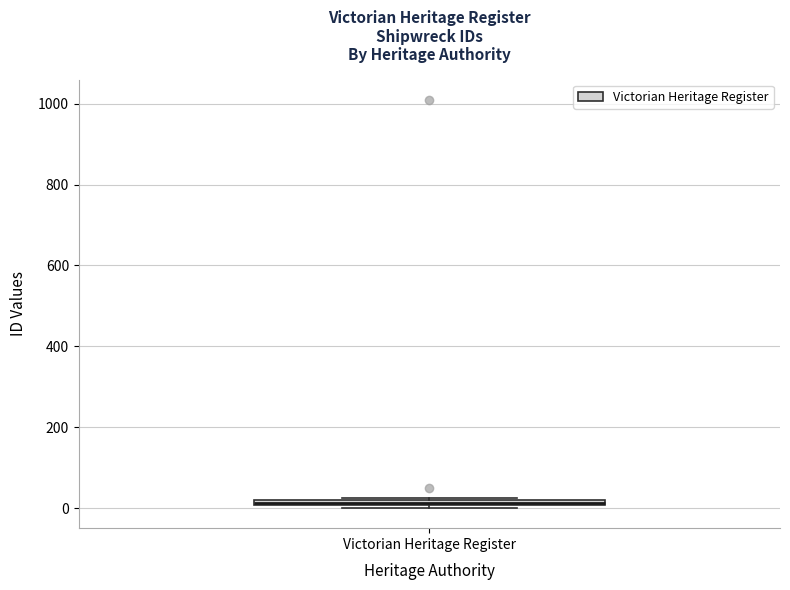

Where is the lower edge of the box for Victorian Heritage Register on the y-axis? The values are not printed on the chart, so give them approximately, as read against the axis.

0